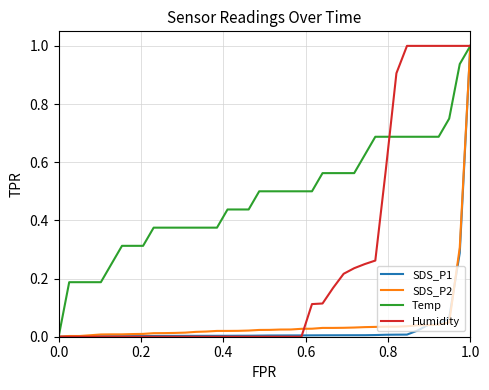

Which series has the largest total across all categories?

Temp